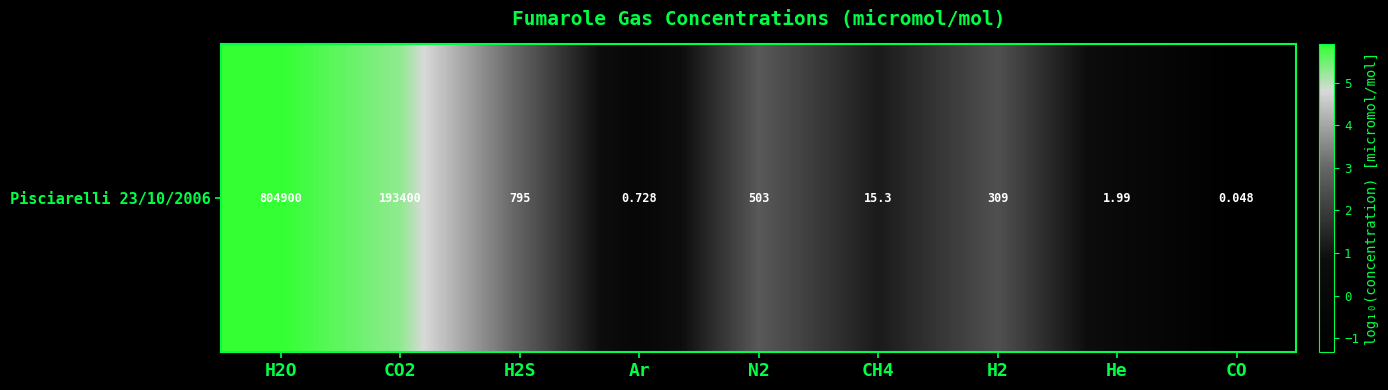

What is the change in value from CO2 to H2?

-2.8